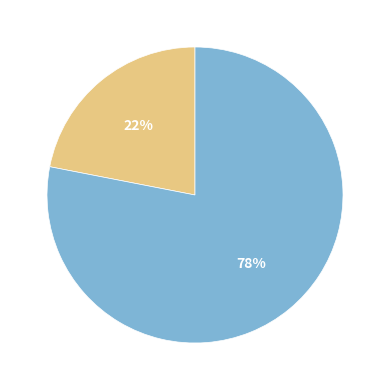

To the nearest percent, what is the difference between the largest and smallest slice percentages?

56%